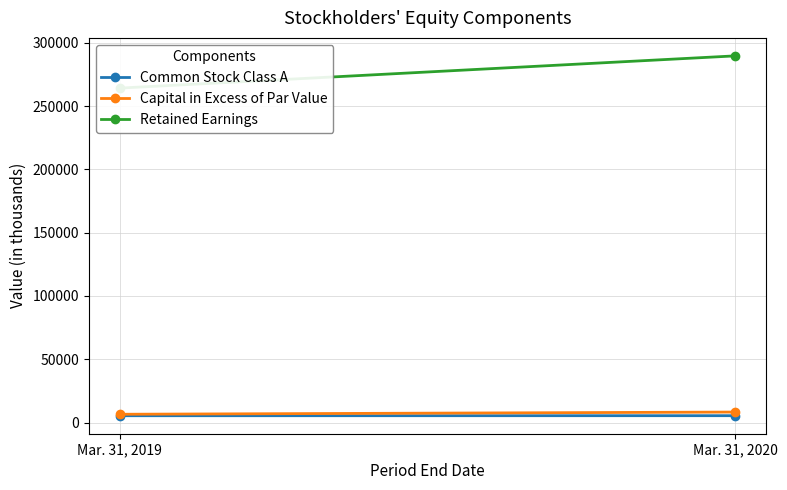

What is the sum of all Retained Earnings values?

553896